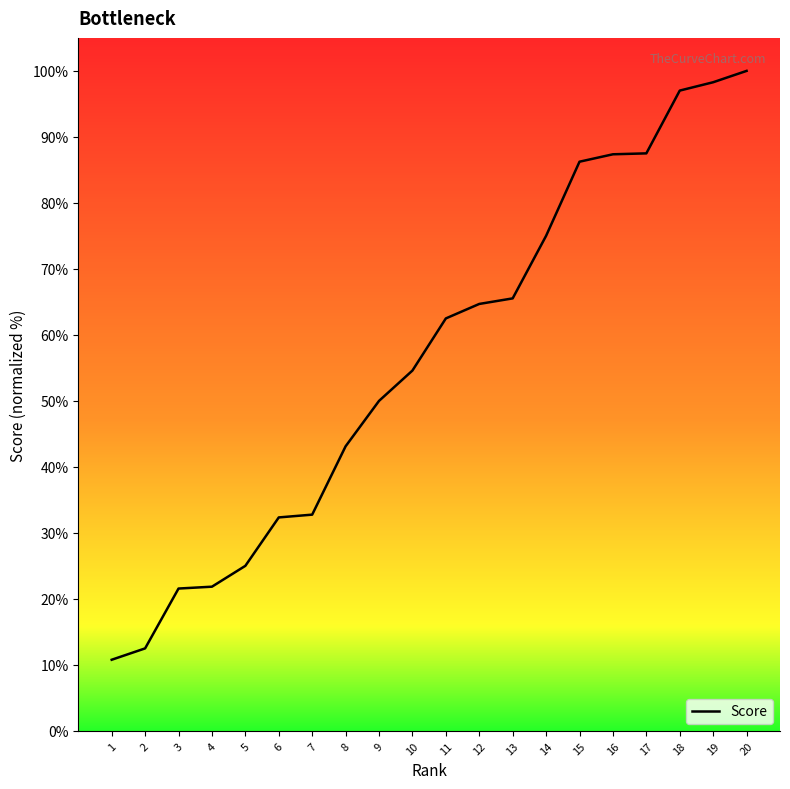

Reading left to right, extract all data points from this chart.

1=10.8	2=12.5	3=21.6	4=21.8	5=25.0	6=32.3	7=32.8	8=43.1	9=50.0	10=54.6	11=62.5	12=64.7	13=65.5	14=75.0	15=86.2	16=87.4	17=87.5	18=97.0	19=98.3	20=100.0